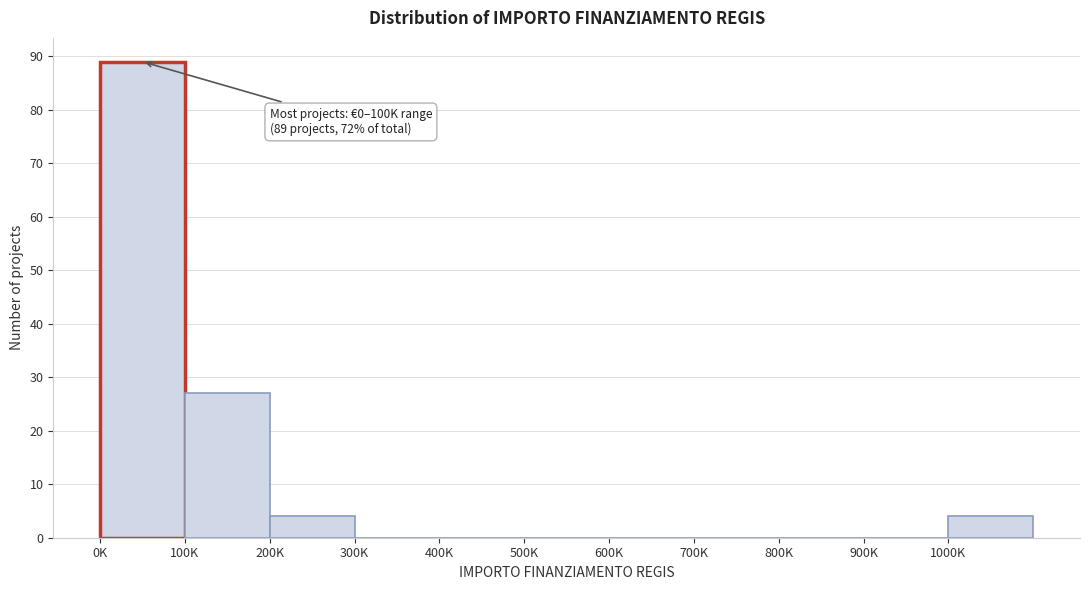

Reading left to right, transcribe all the data shown in this chart.

0K=89	100K=27	200K=4	300K=0	400K=0	500K=0	600K=0	700K=0	800K=0	900K=0	1000K=4